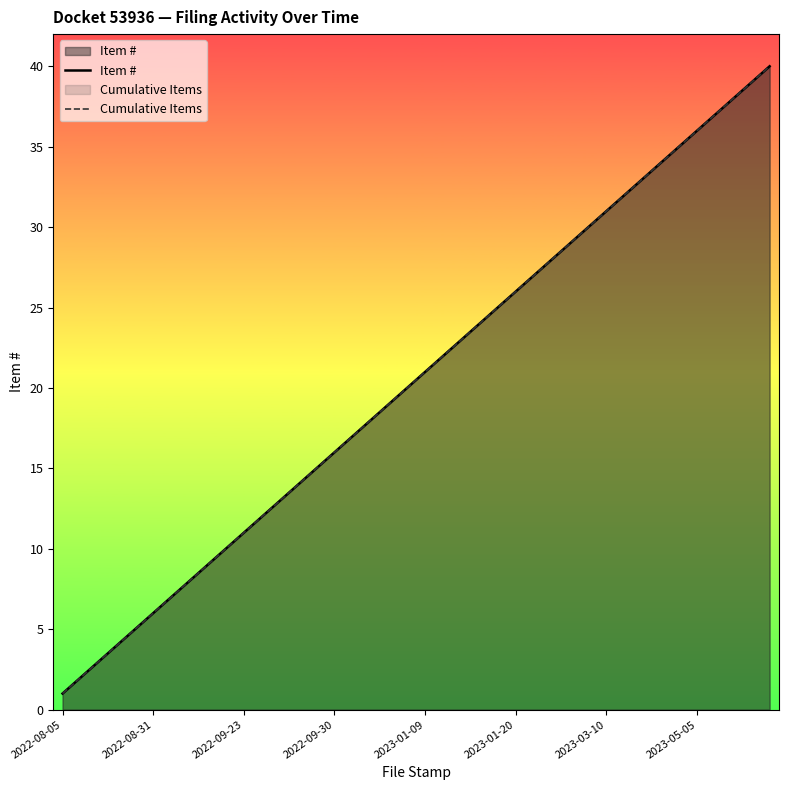

The value of Cumulative Items at 23 is 10. True or false?

False